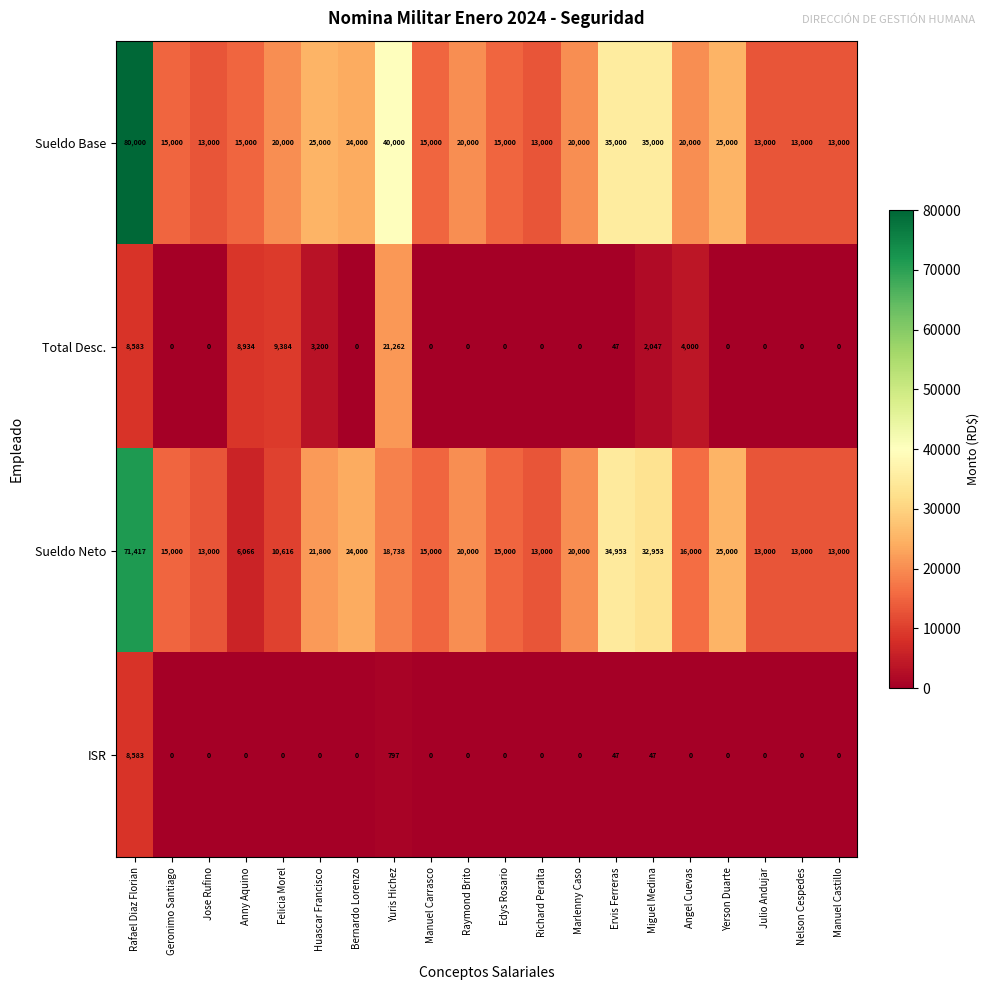

What is the sum of all Sueldo Base values?

469000